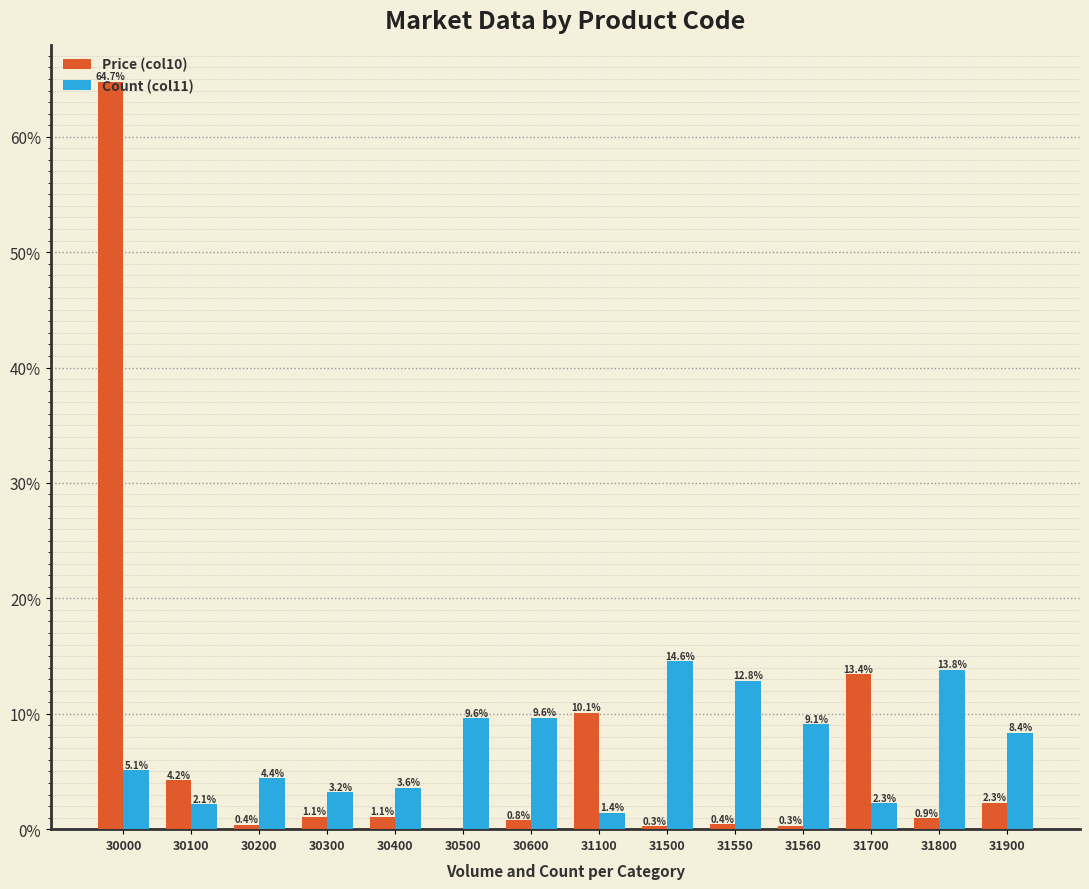

At which label does Price (col10) first exceed 1?

30000